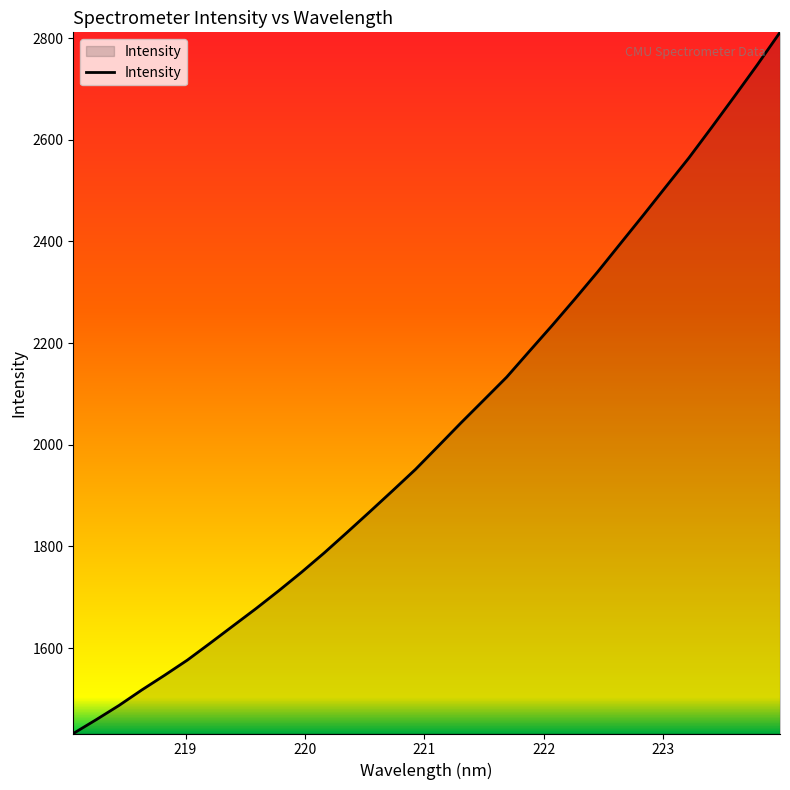

What is the smallest value displayed?

1432.0